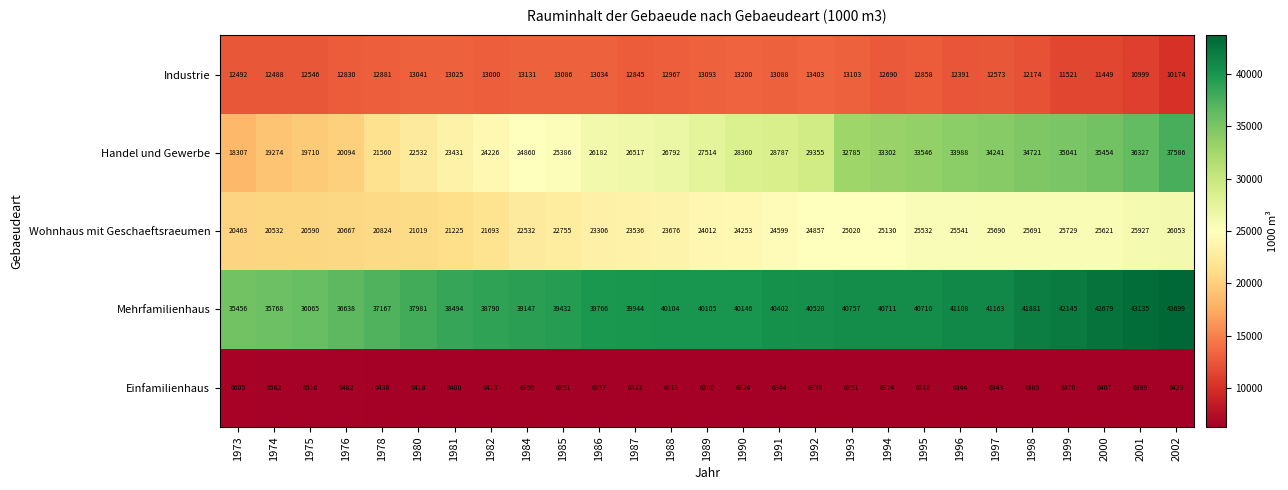

List the series in order of their peak value, highest first.

Mehrfamilienhaus, Handel und Gewerbe, Wohnhaus mit Geschaeftsraeumen, Industrie, Einfamilienhaus